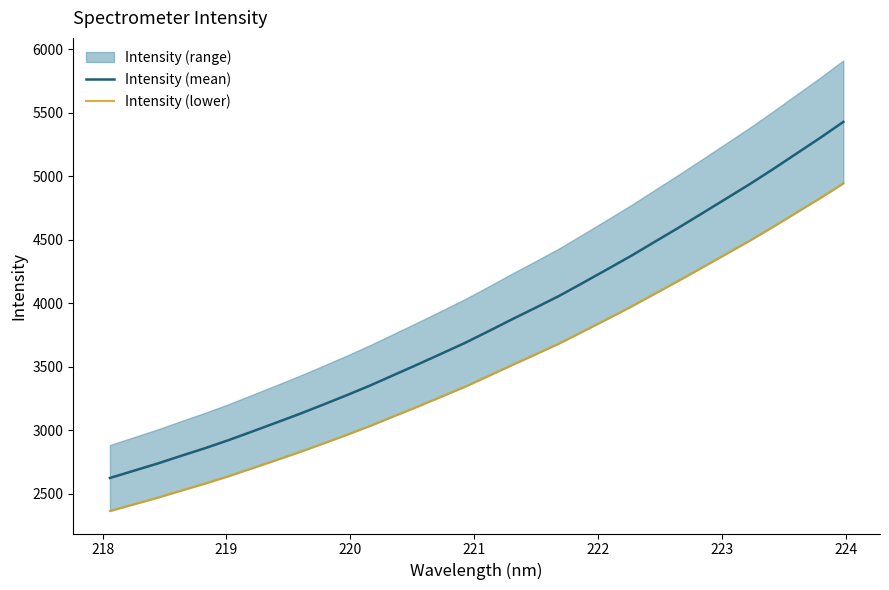

What is the minimum value for Intensity (mean)?

2622.9